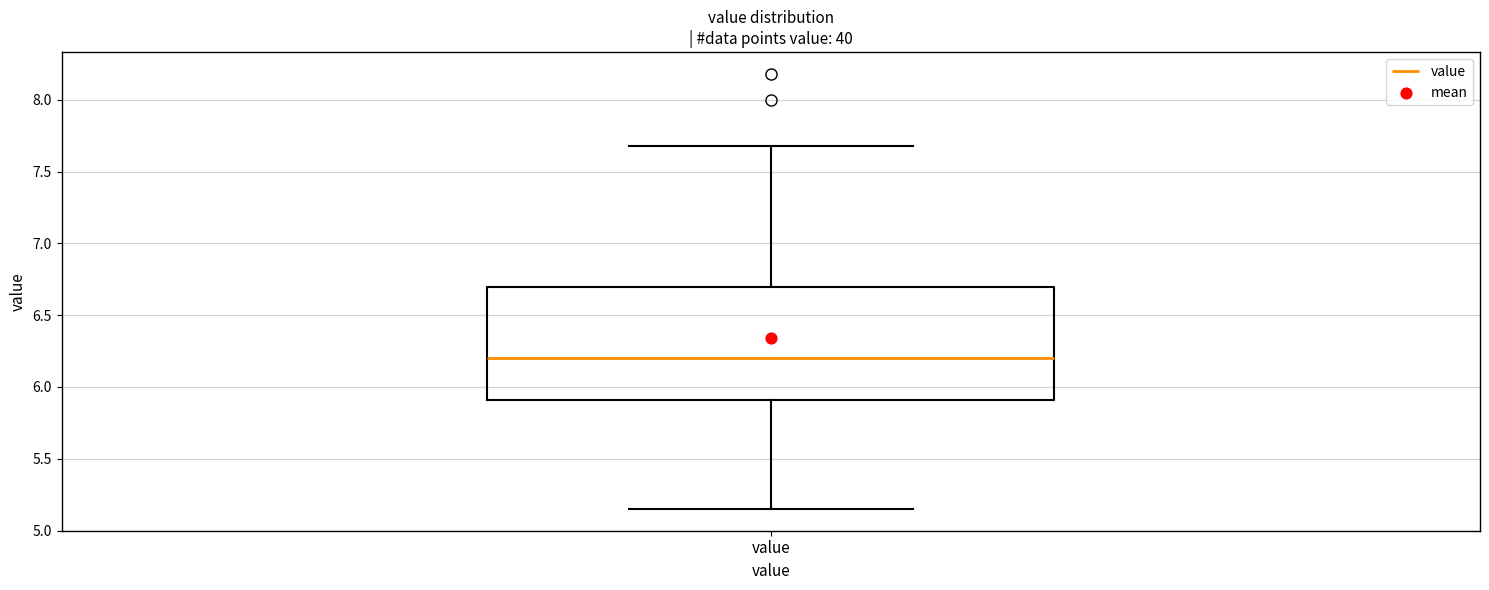

Transcribe this box plot: give where the median line is, the range the box spans, and where the two whiskers end, as read against the y-axis. The values are not printed on the chart, so give them approximately, as read against the axis.

median 6.20, box 5.90 to 6.70, whiskers 5.15 to 7.70